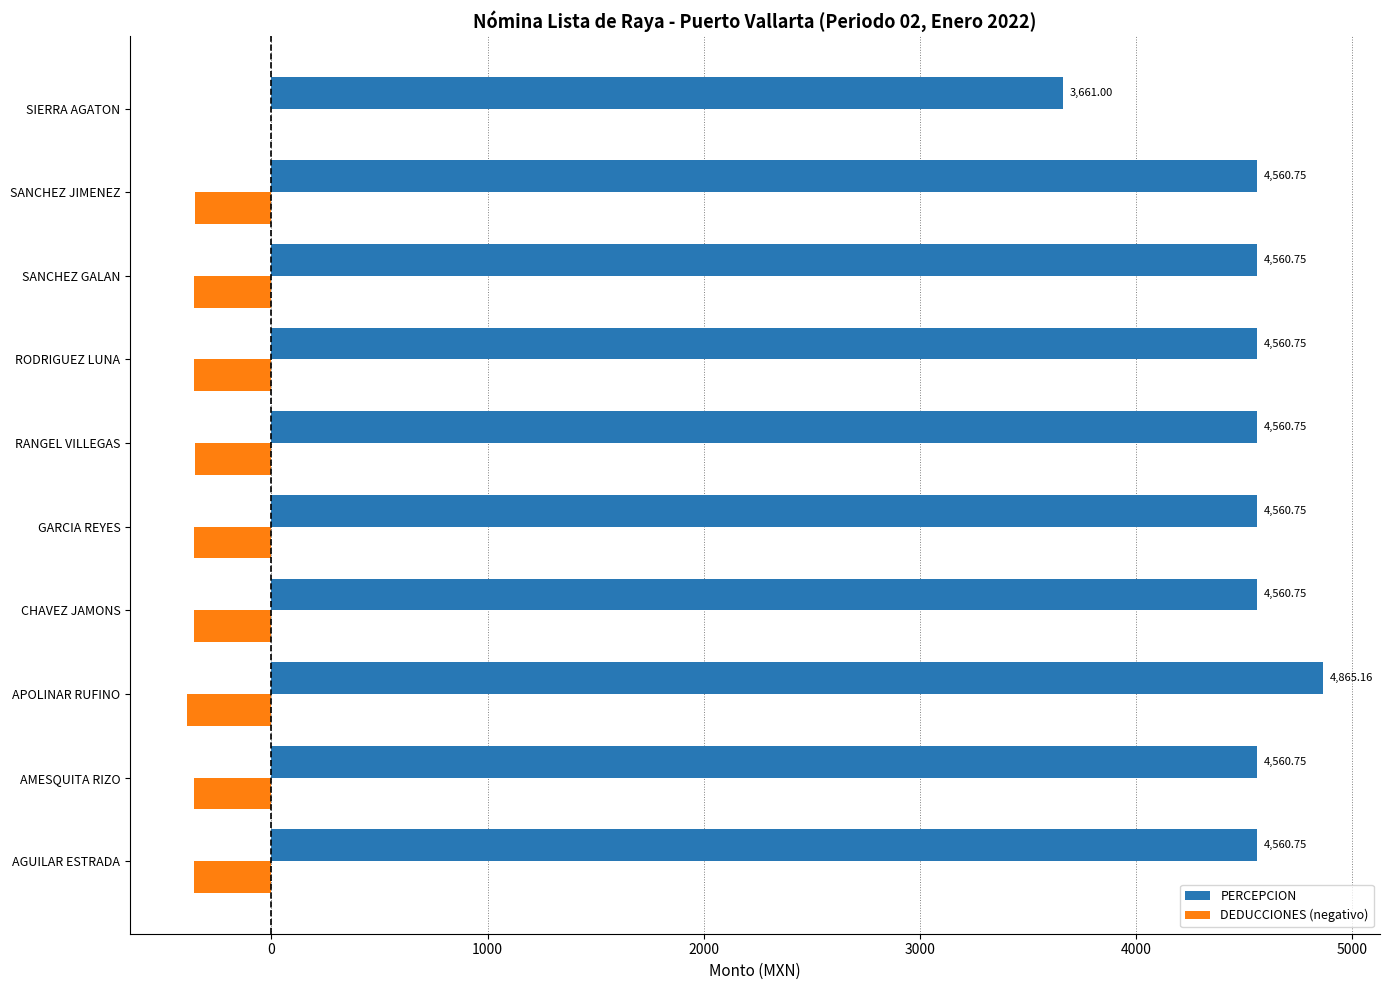

Between RODRIGUEZ LUNA and SIERRA AGATON, which series saw the biggest shift?

PERCEPCION